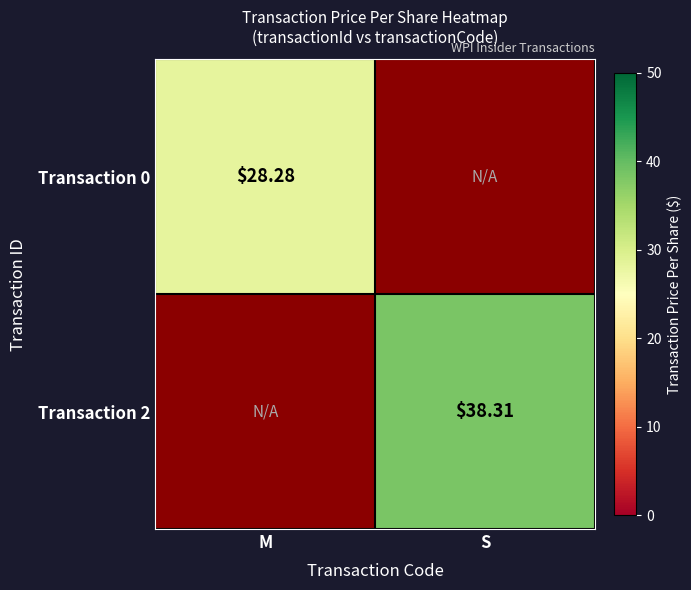

What is the highest value of the Transaction 2 series?

38.3